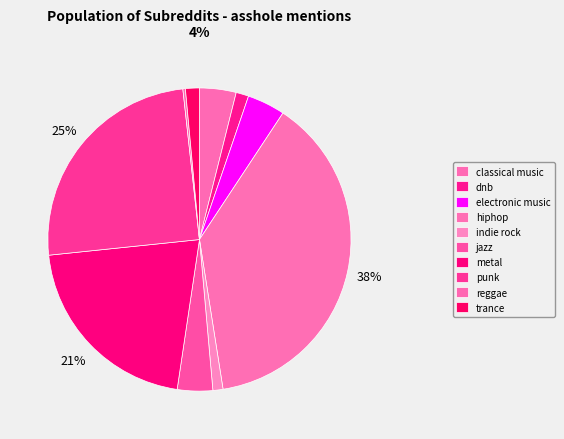

Rank the categories by value from highest to lowest.

hiphop, punk, metal, electronic music, classical music, jazz, trance, dnb, indie rock, reggae